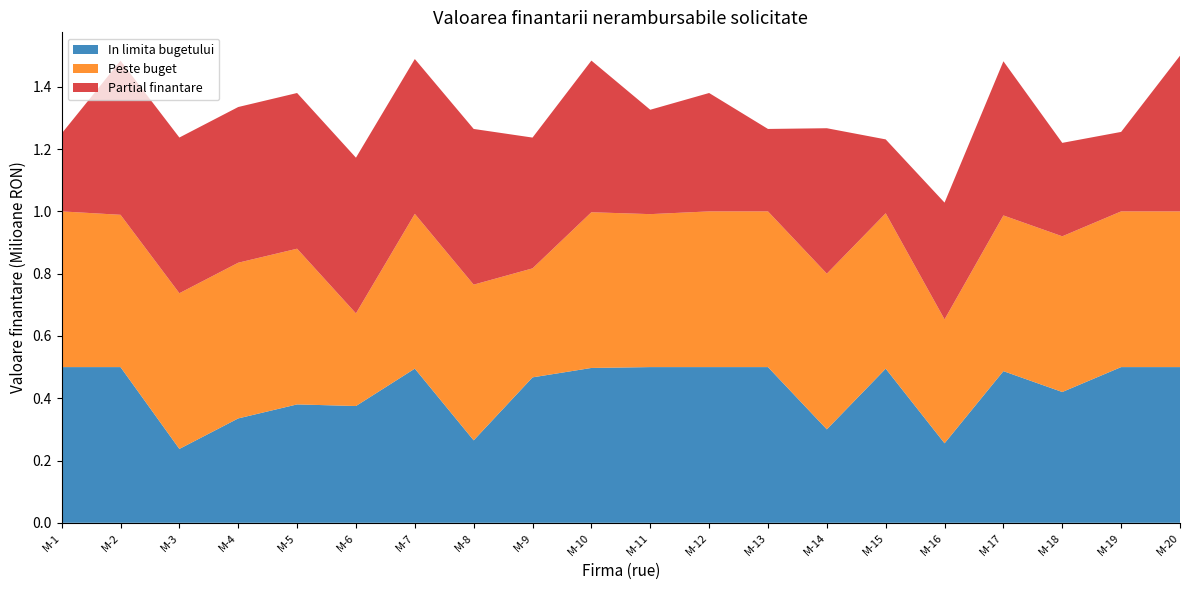

Reading left to right, list all the values displayed in this chart.

In limita bugetului: 500000	500000	237225	335190	380180	375000	495060	264750	467025	497250	500000	500000	500000	300050	495000	255250	487000	420000	500000	500000
Peste buget: 500000	489050	500000	500000	500000	297451	497010	500000	350000	500000	491200	500000	500000	500000	498987	397947	500000	500000	500000	500000
Partial finantare: 250050	495010	500000	500000	500000	500000	497250	500000	420000	487000	335190	380180	264750	467025	237225	375000	495060	300050	255250	500000